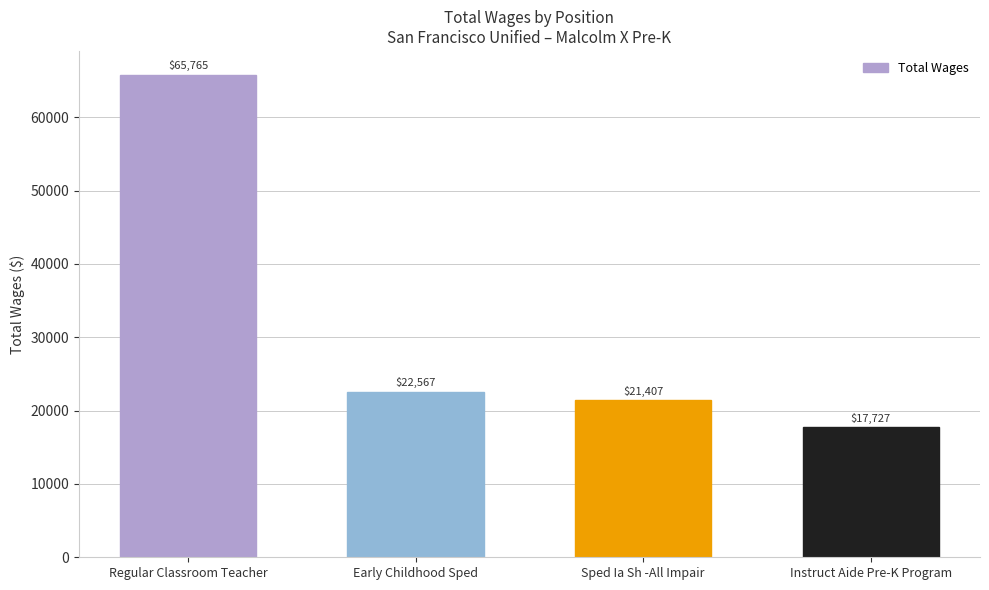

What is the ratio of the value at Regular Classroom Teacher to the value at Early Childhood Sped?

2.9